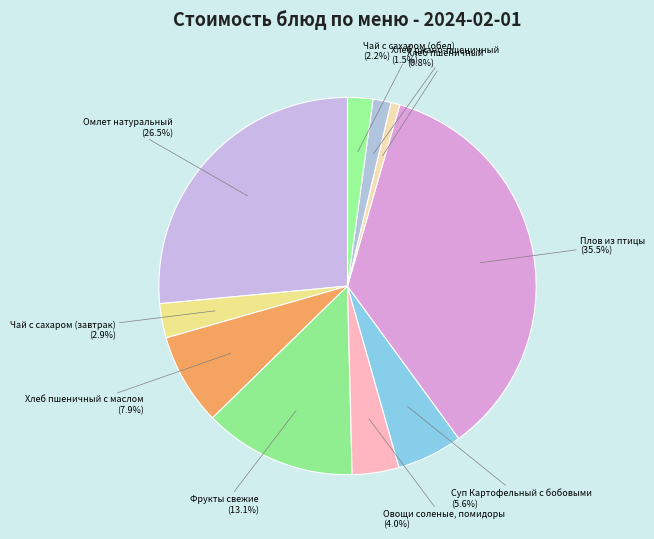

How many segments does this pie chart have?

10